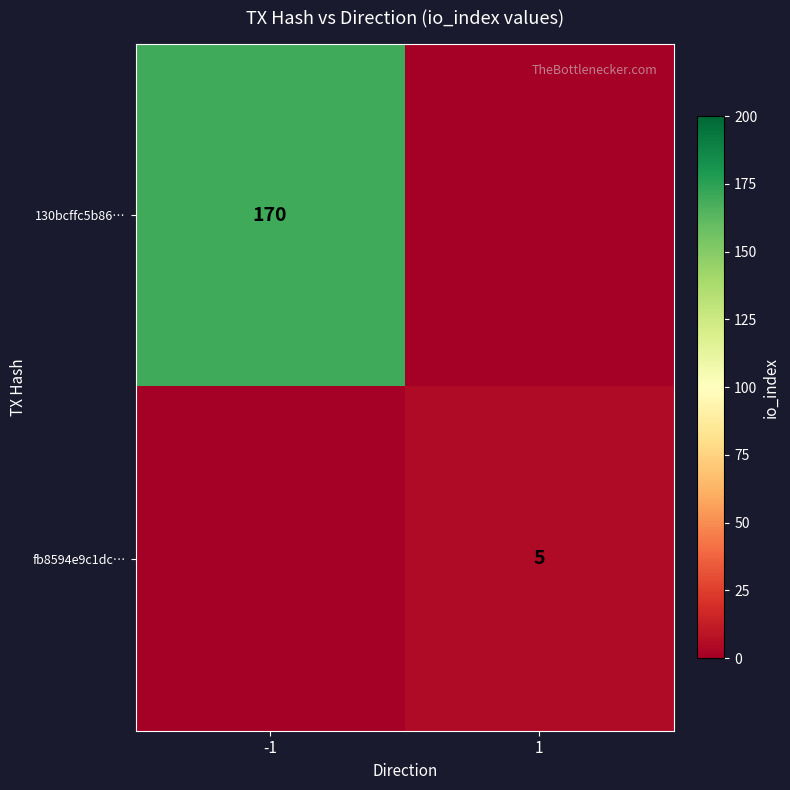

What is the maximum value shown in the chart?

170